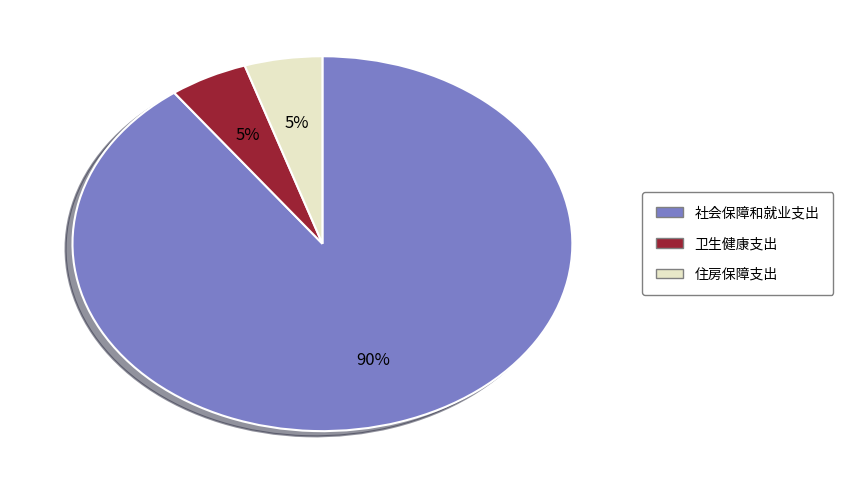

Between 社会保障和就业支出 and 住房保障支出, which is larger?

社会保障和就业支出